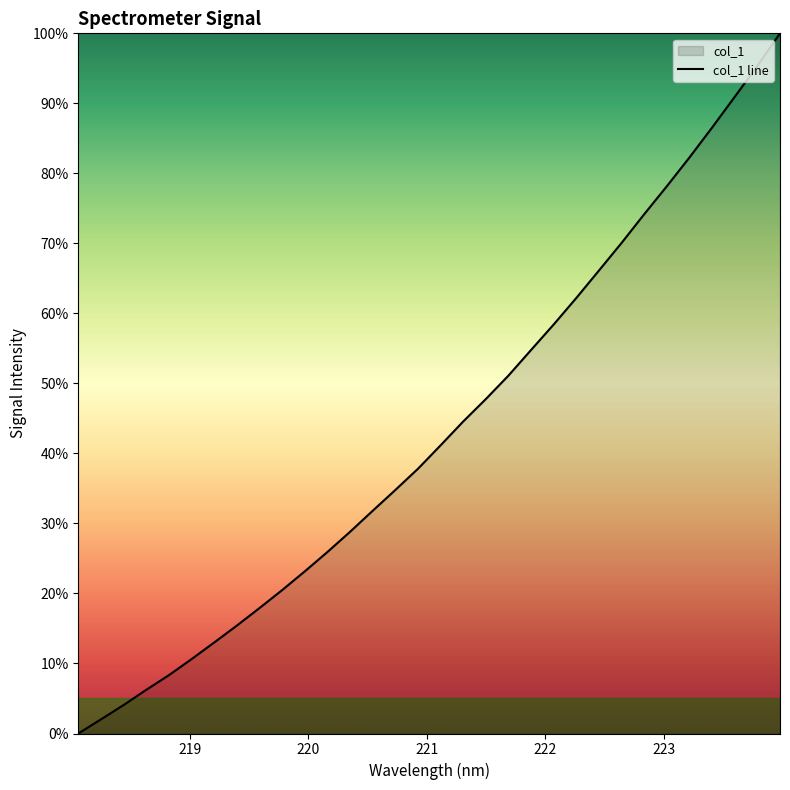

What is the greatest value displayed?

100.0